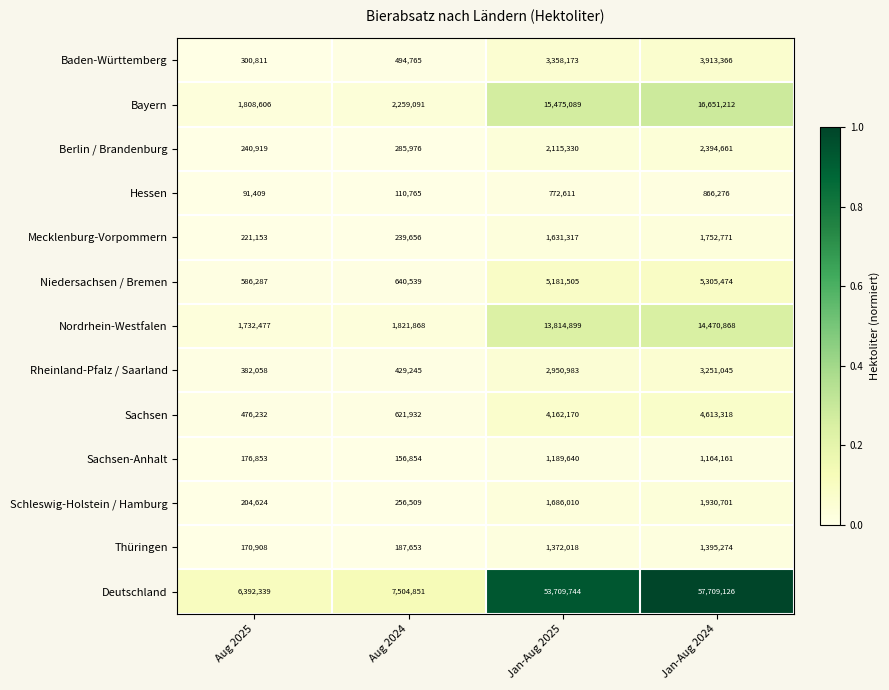

Which series has the largest total across all categories?

Deutschland